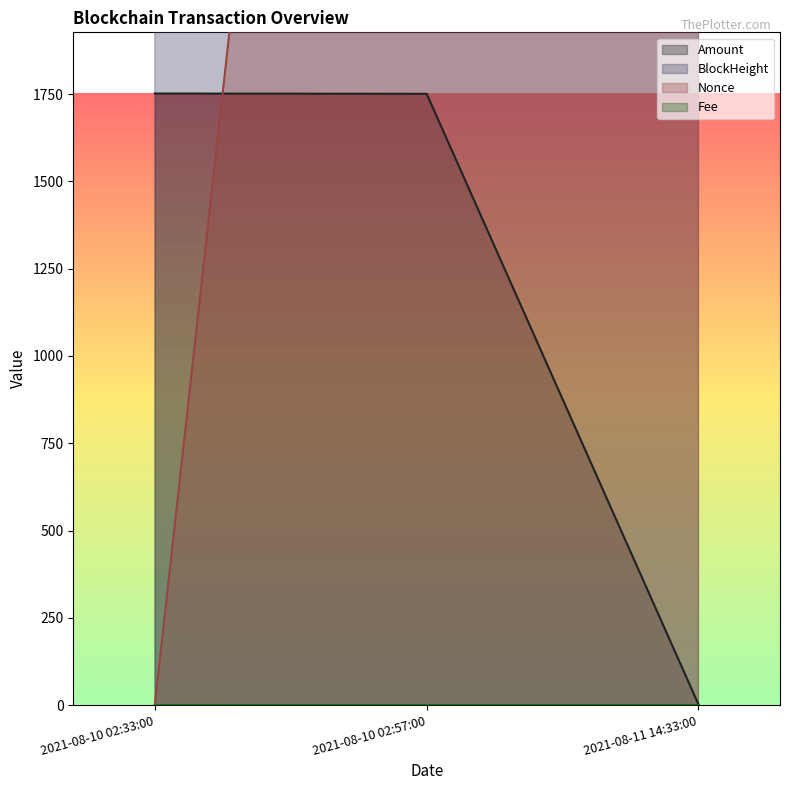

What is the lowest value of the BlockHeight series?

49775.0